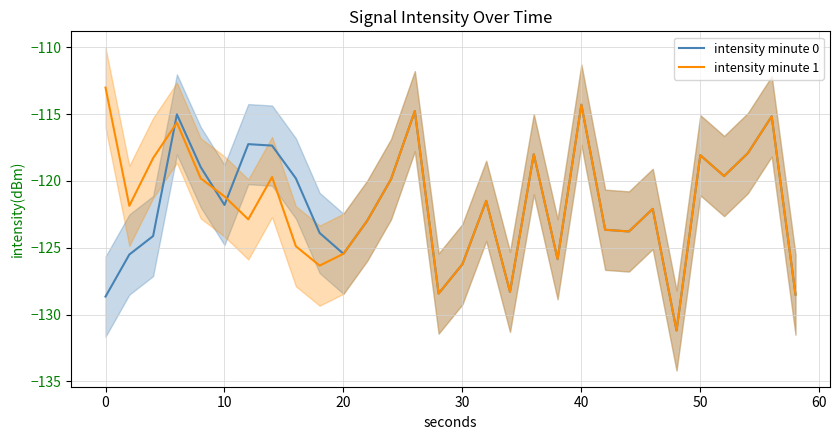

How many values in the intensity minute 0 series are below -121?

17